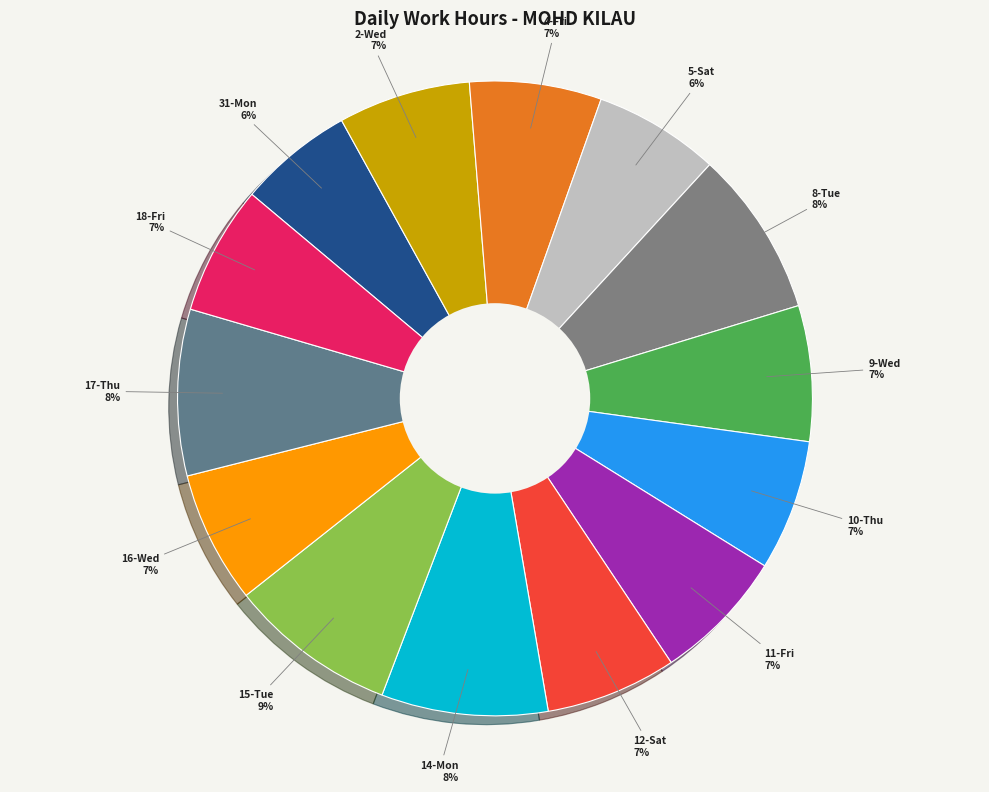

How many segments does this pie chart have?

14